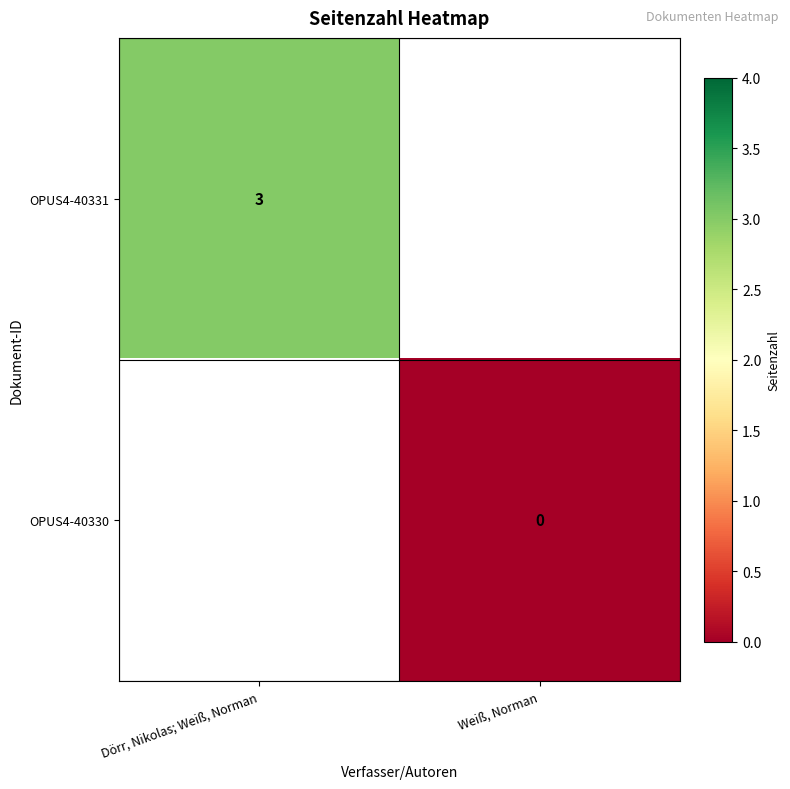

Which category has the lowest value across all series?

Weiß, Norman